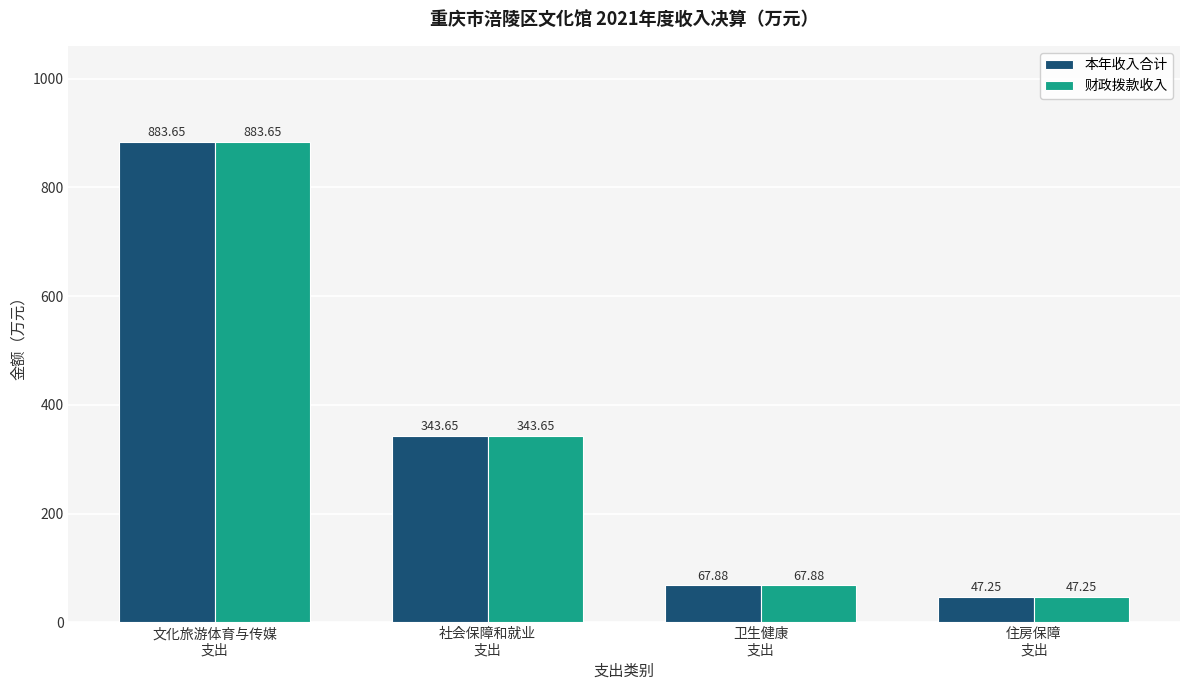

What is the difference between the 本年收入合计 values at 住房保障
支出 and 社会保障和就业
支出?

296.4